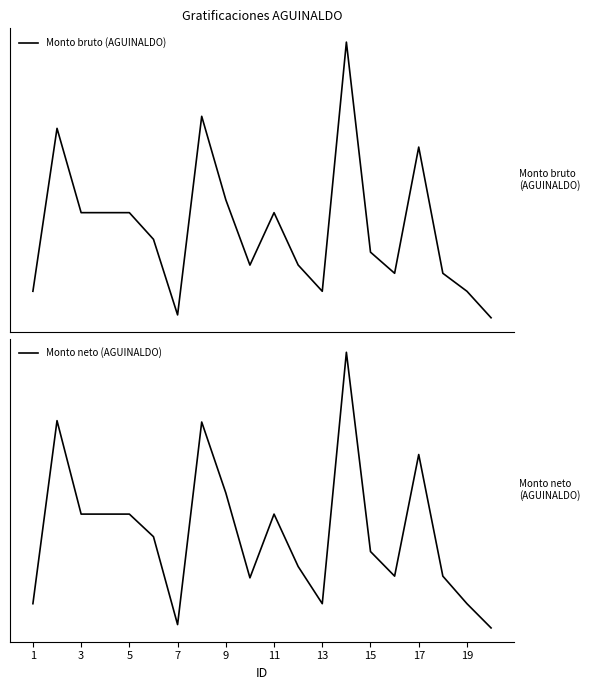

Is it true that Monto neto (AGUINALDO) equals -0.9 at 15?

False